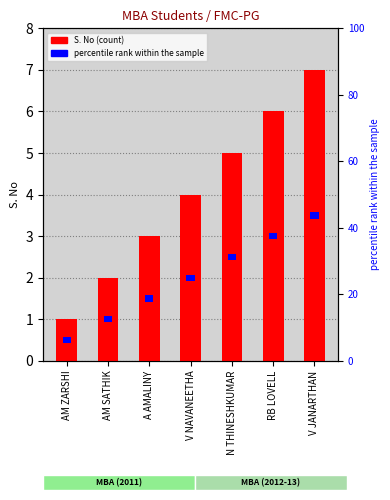

The chart shows a value of 3 at AM SATHIK. True or false?

False